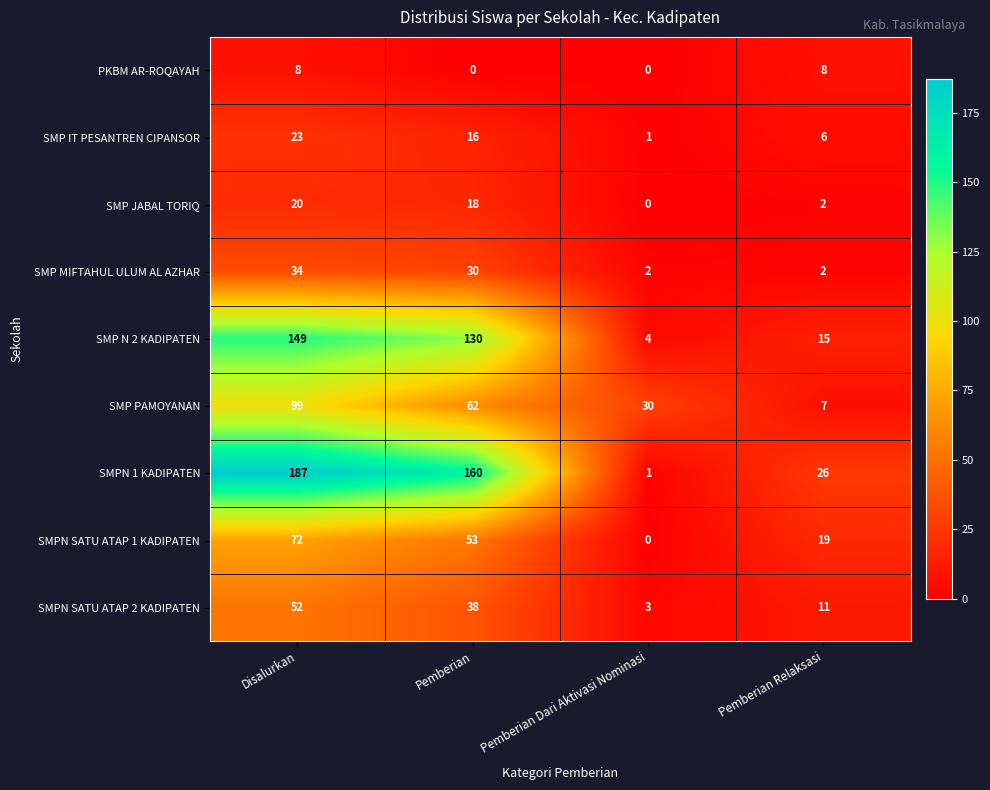

What is the difference between the second highest and minimum values in the SMPN 1 KADIPATEN series?

159